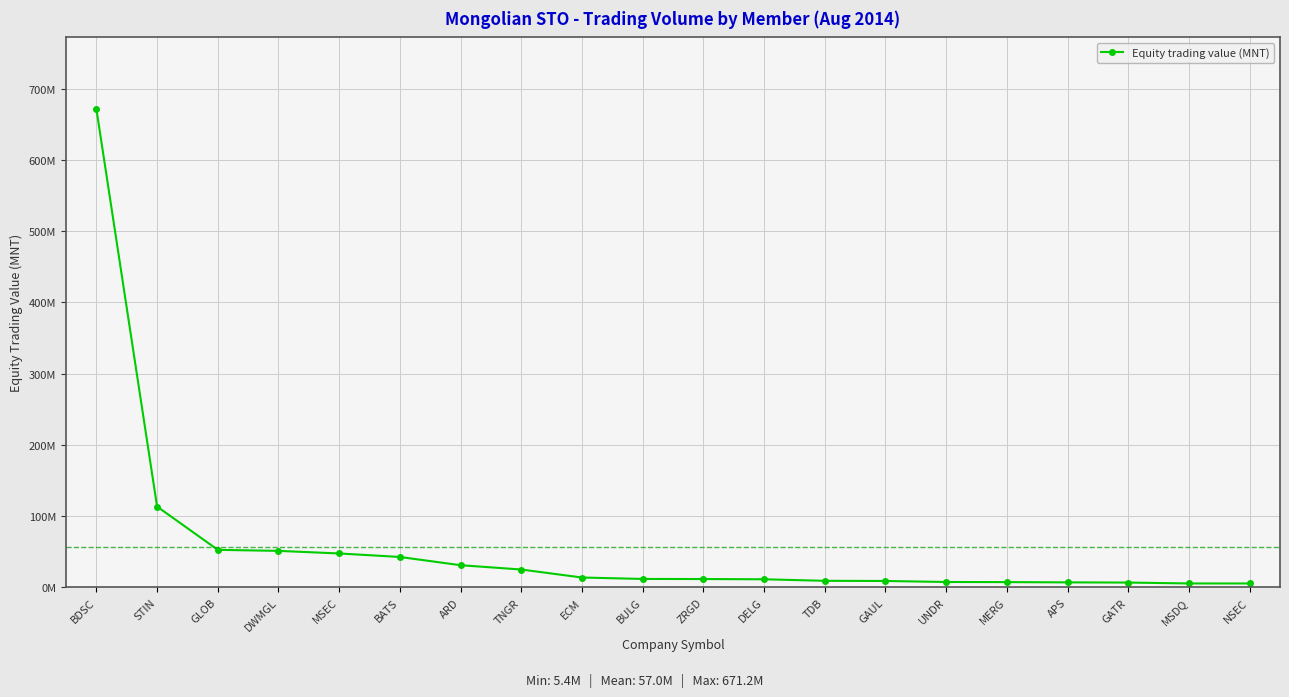

At which category does the chart reach its peak across all series?

BDSC